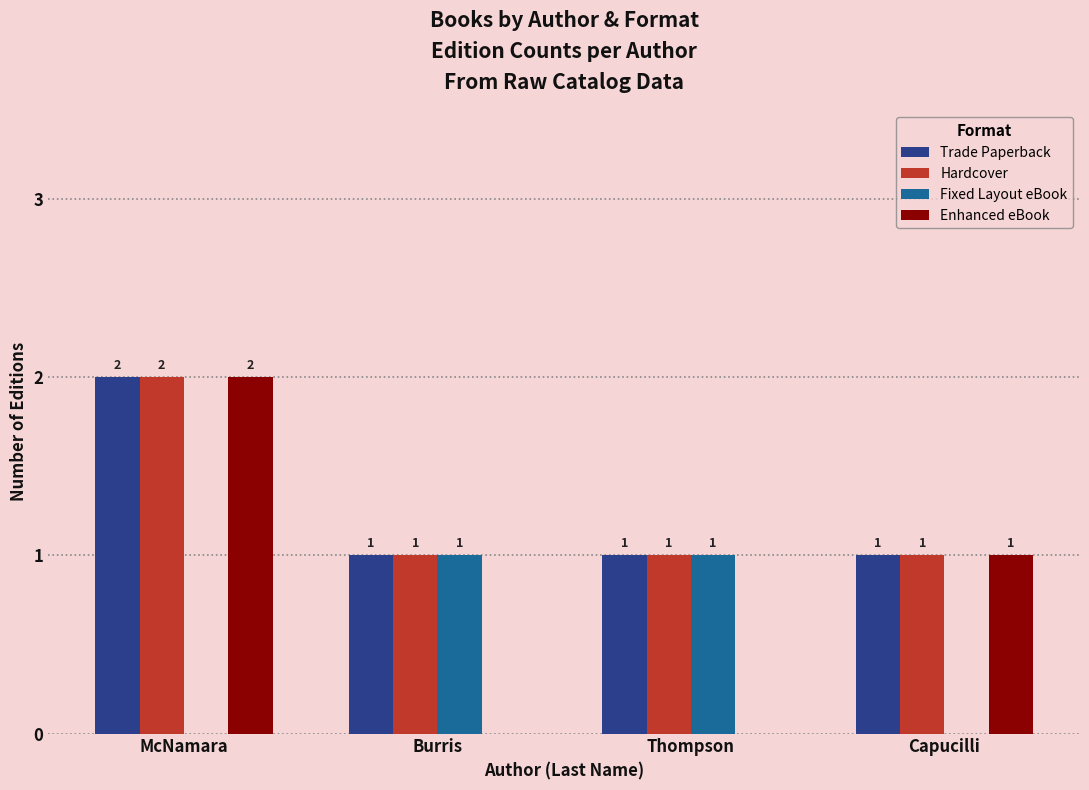

Is the value of Hardcover at Capucilli greater than the value of Enhanced eBook at Thompson?

Yes